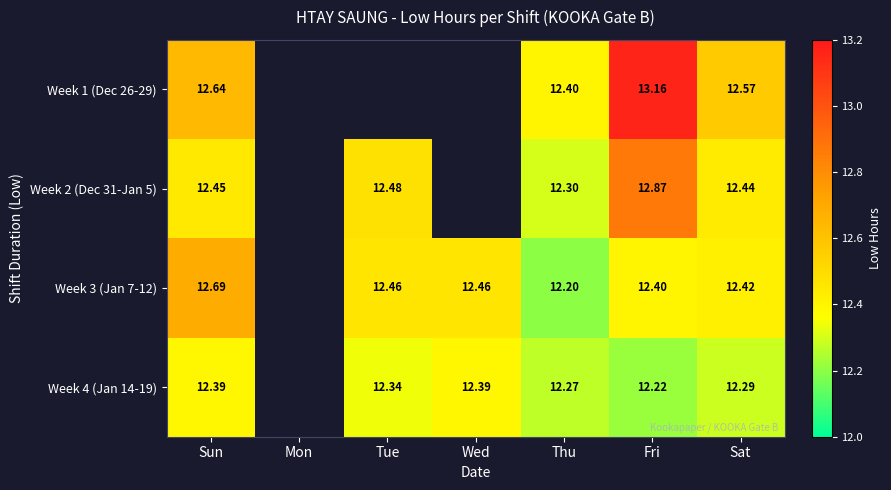

At how many categories does at least one series exceed 13?

1